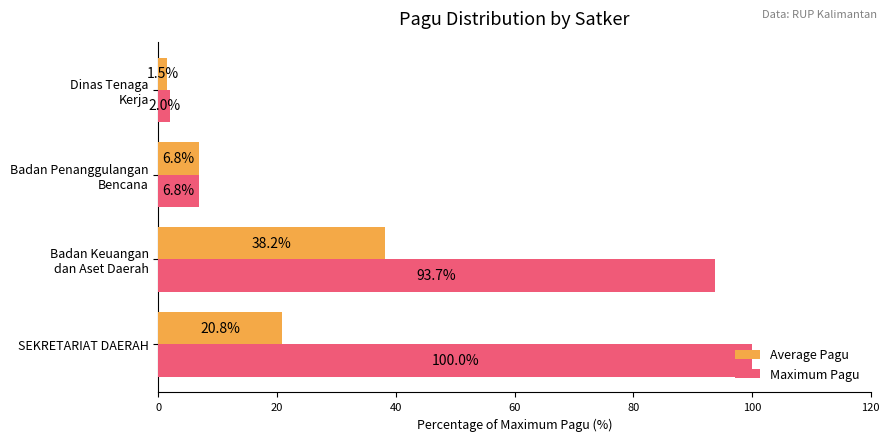

List the series in order of their overall mean, lowest first.

Average Pagu, Maximum Pagu